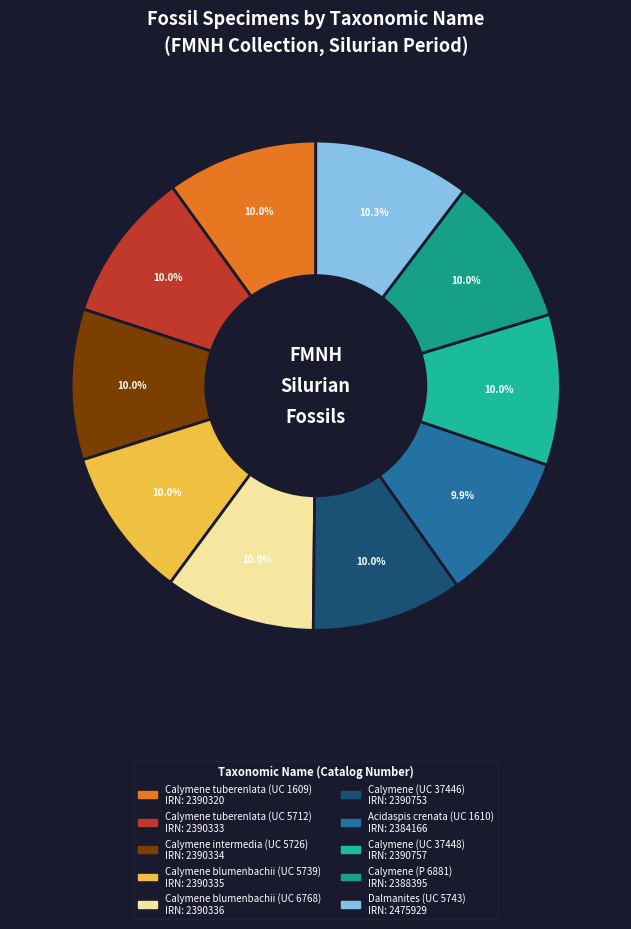

Approximately how many times larger is the value at Calymene (UC 37446) compared to Calymene blumenbachii (UC 5739)?

1.0